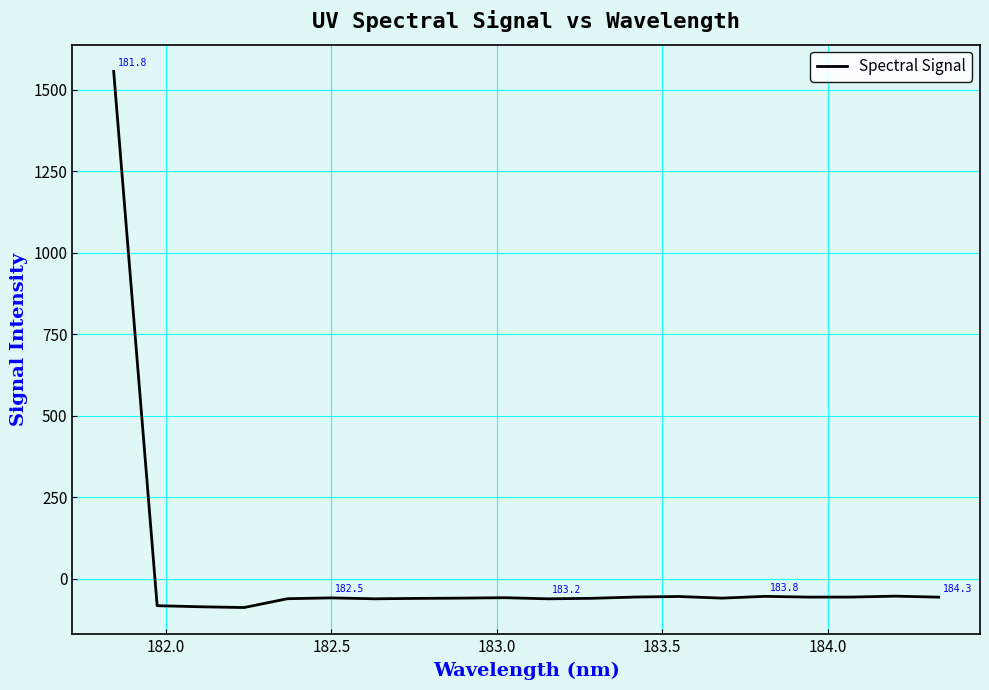

What is the difference between the maximum and minimum values?

1644.9